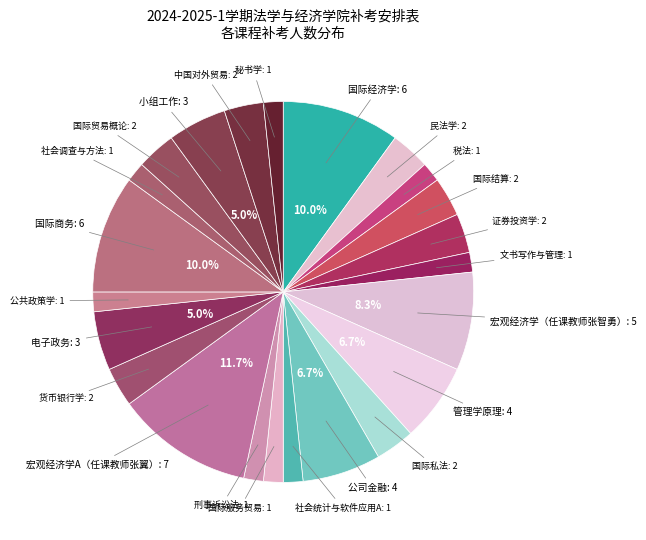

Count the number of slices in the pie.

23